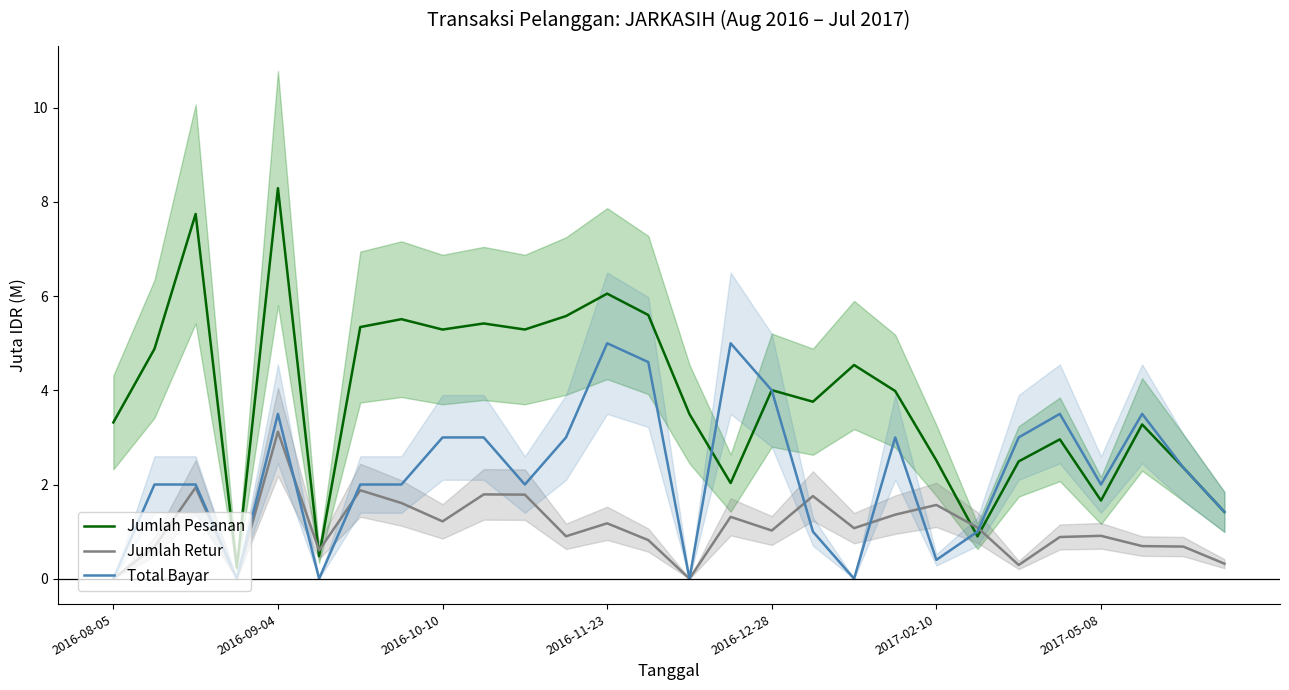

What is the maximum value for Total Bayar?

5.0